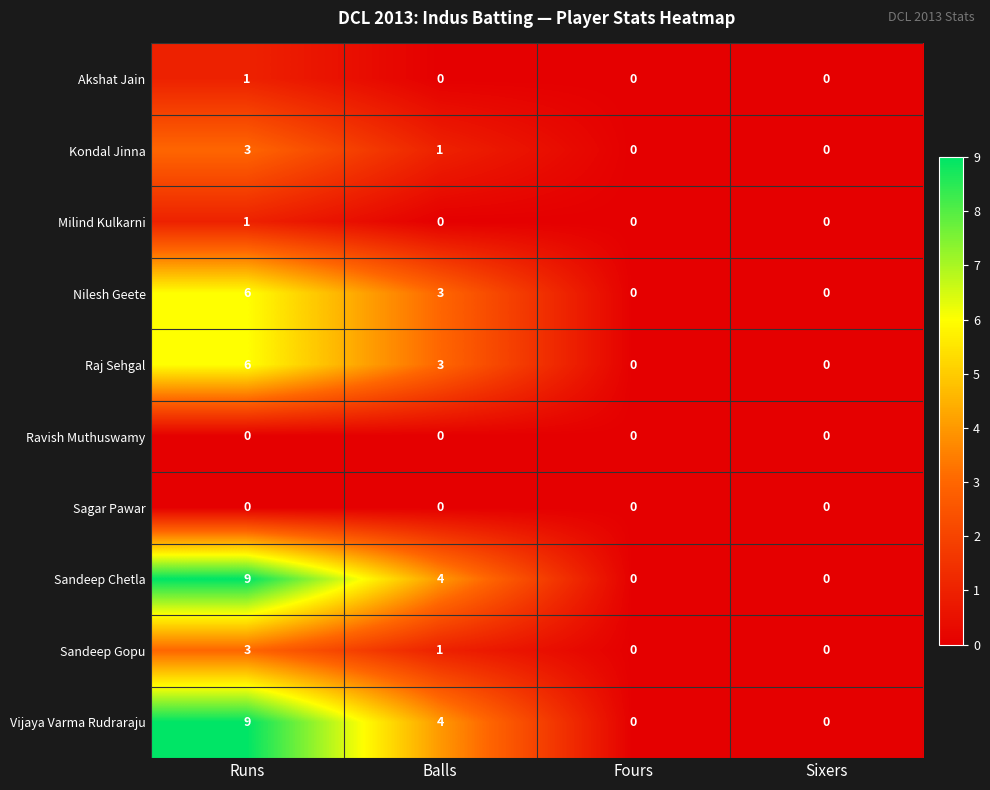

The Nilesh Geete series shows 0 at Fours. True or false?

True